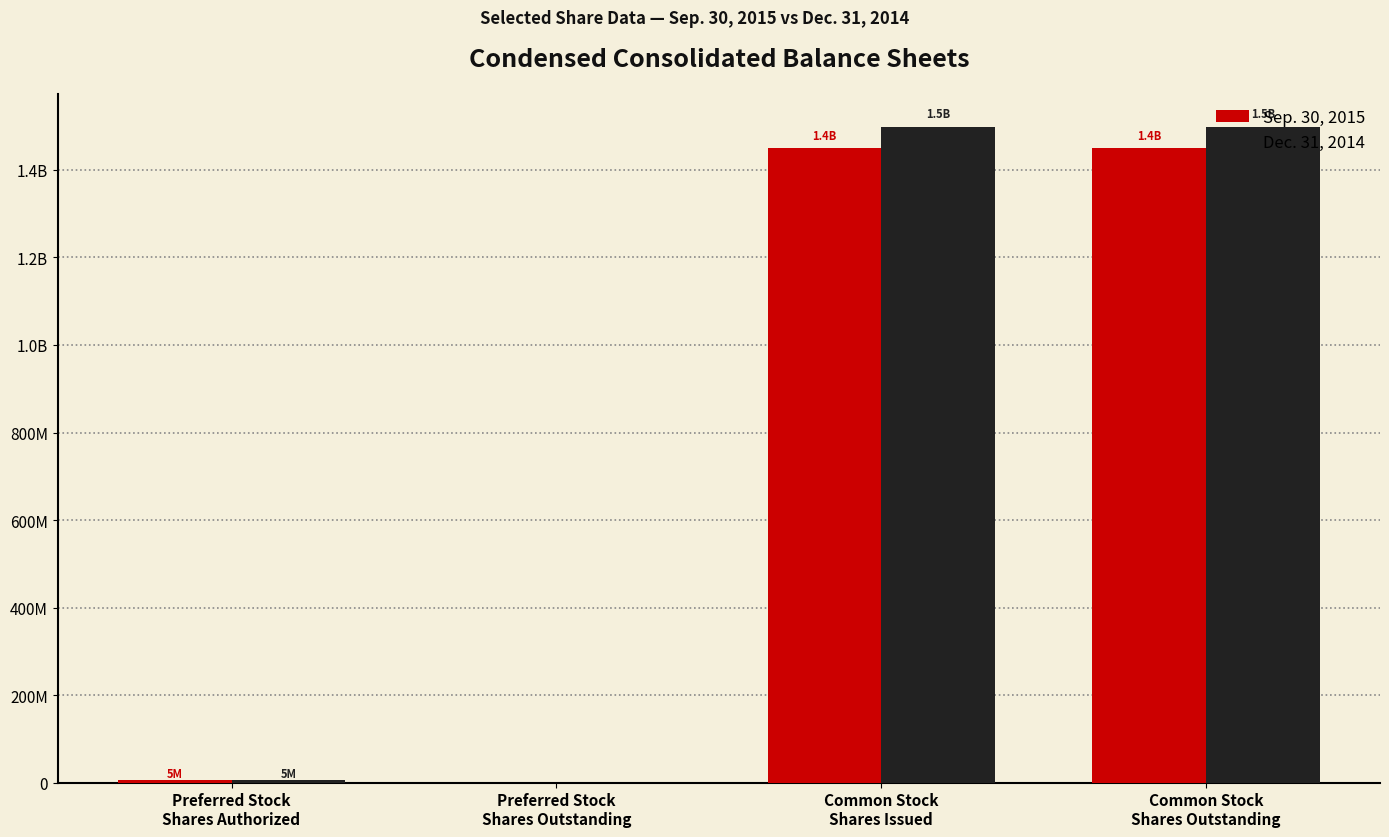

What is the difference between the maximum and minimum values in the Sep. 30, 2015 series?

1449000000